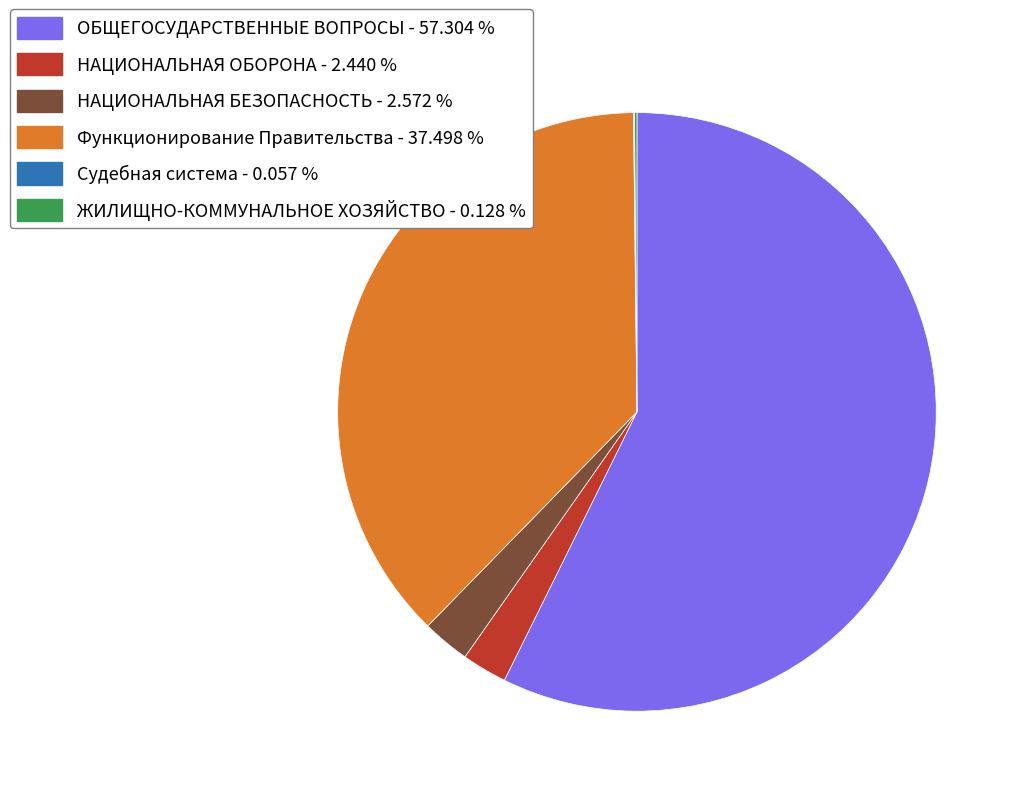

Is there any slice that represents more than half of the pie?

Yes